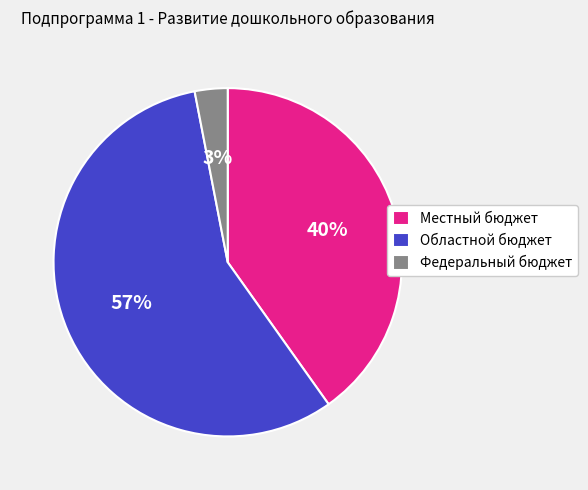

Do Федеральный бюджет and Областной бюджет together represent more than half of the pie?

Yes